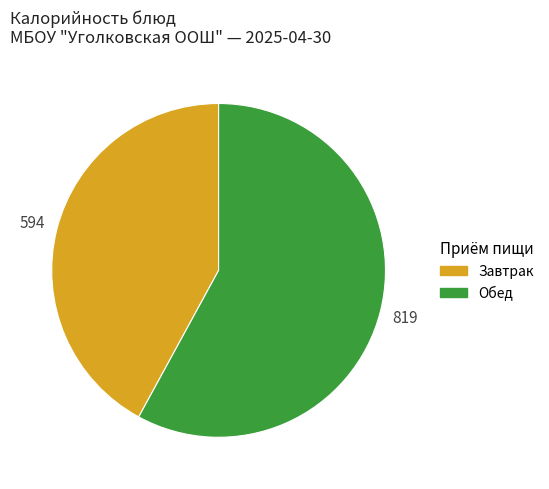

Is there any slice that represents more than half of the pie?

Yes